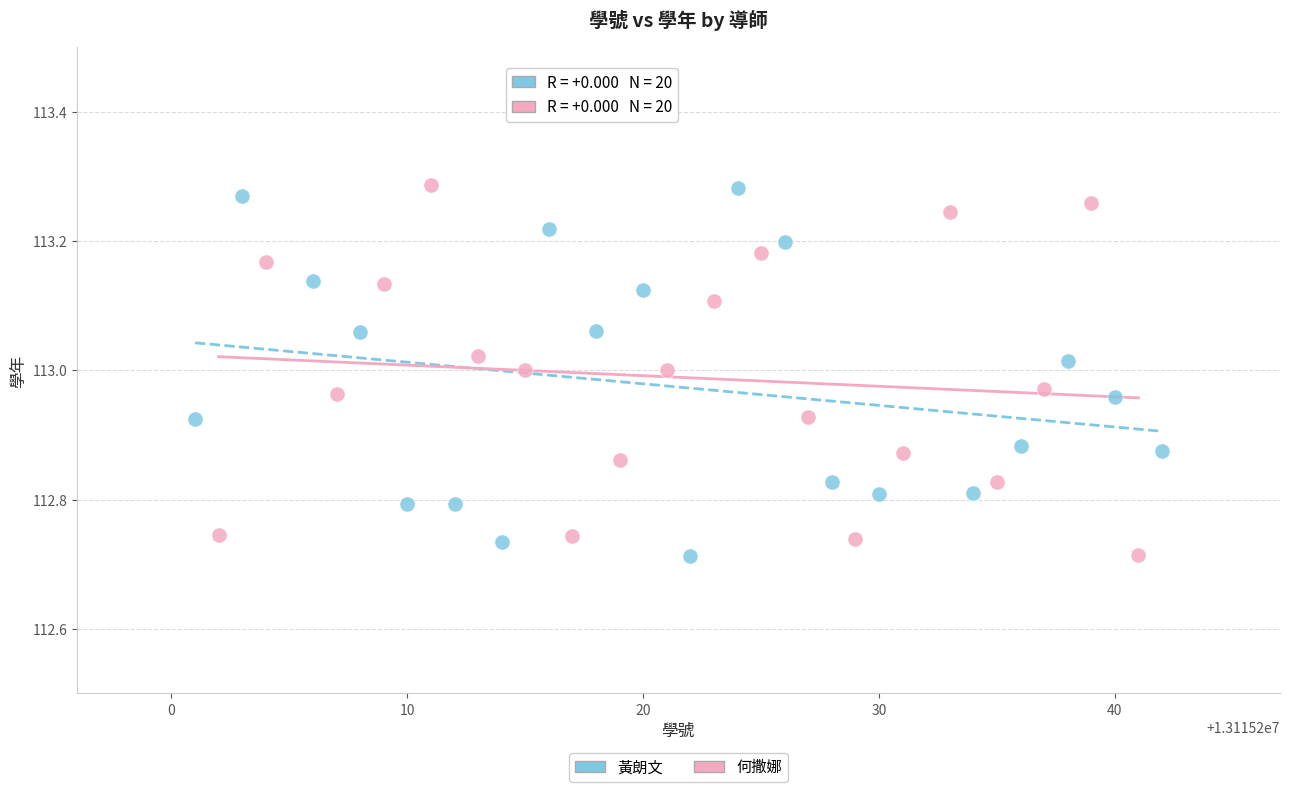

What are all the series names shown in the legend?

黃朗文, 何撒娜